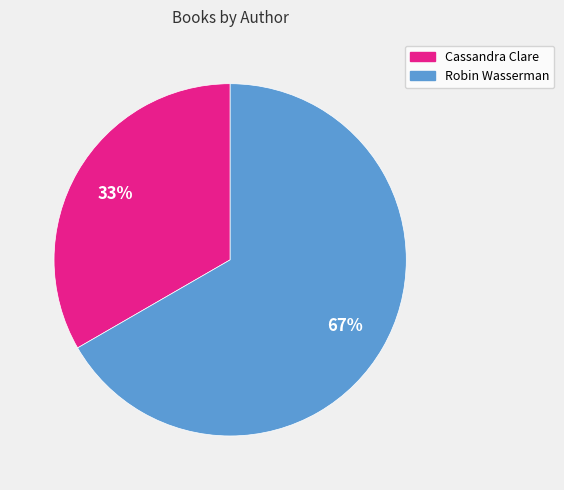

Which slice is the smallest?

Cassandra Clare